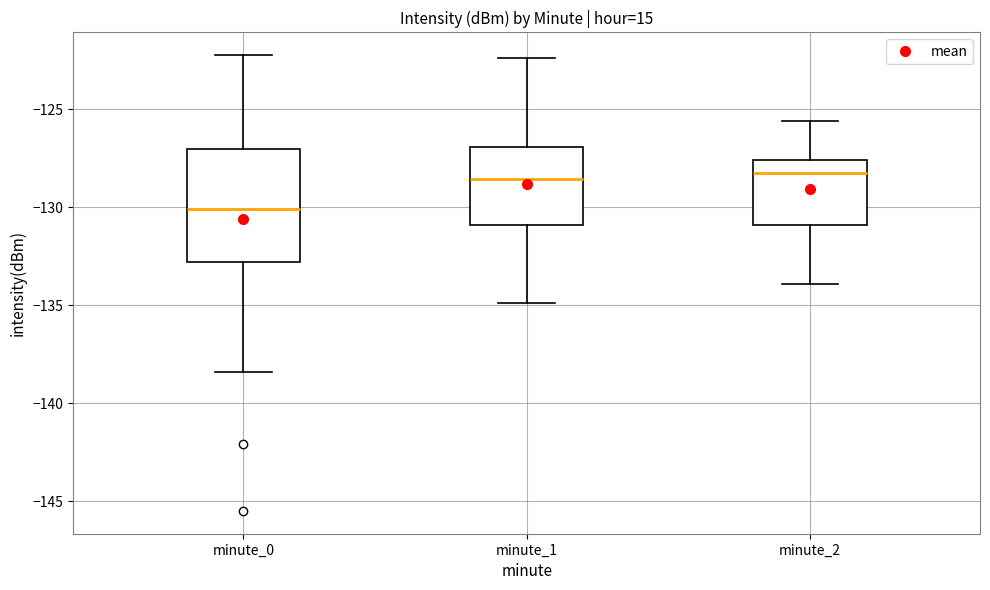

Reading left to right, transcribe this box plot: for each box, give where its median line is, the range the box spans, and where its two whiskers end, as read against the y-axis. The values are not printed on the chart, so give them approximately, as read against the axis.

minute_0: median -130.0, box -133.0 to -127.0, whiskers -138.5 to -122.0
minute_1: median -128.5, box -131.0 to -127.0, whiskers -135.0 to -122.5
minute_2: median -128.0, box -131.0 to -127.5, whiskers -134.0 to -125.5